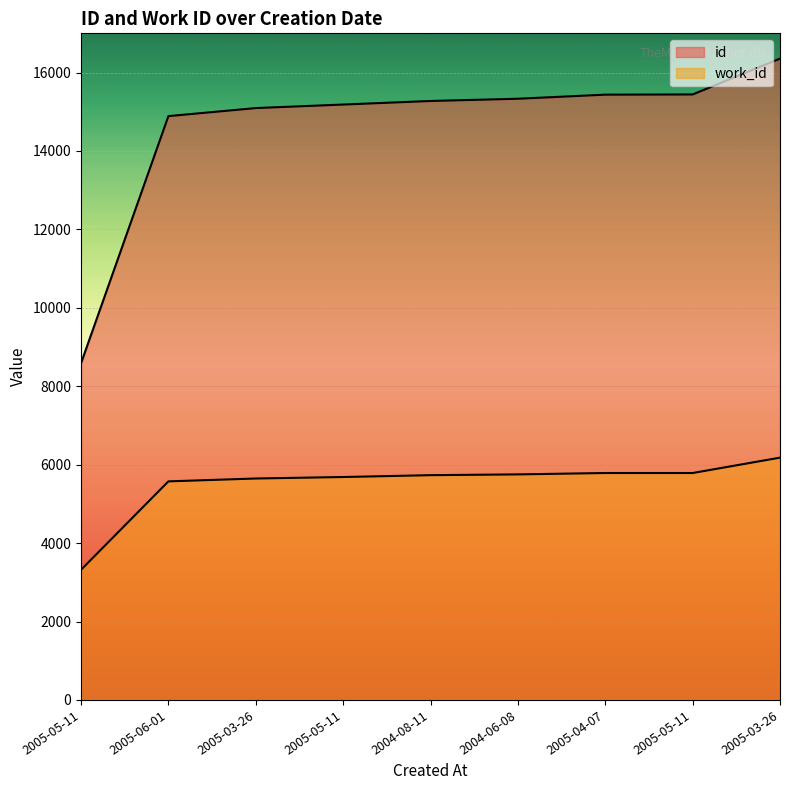

Which series has the largest range (max minus min)?

id